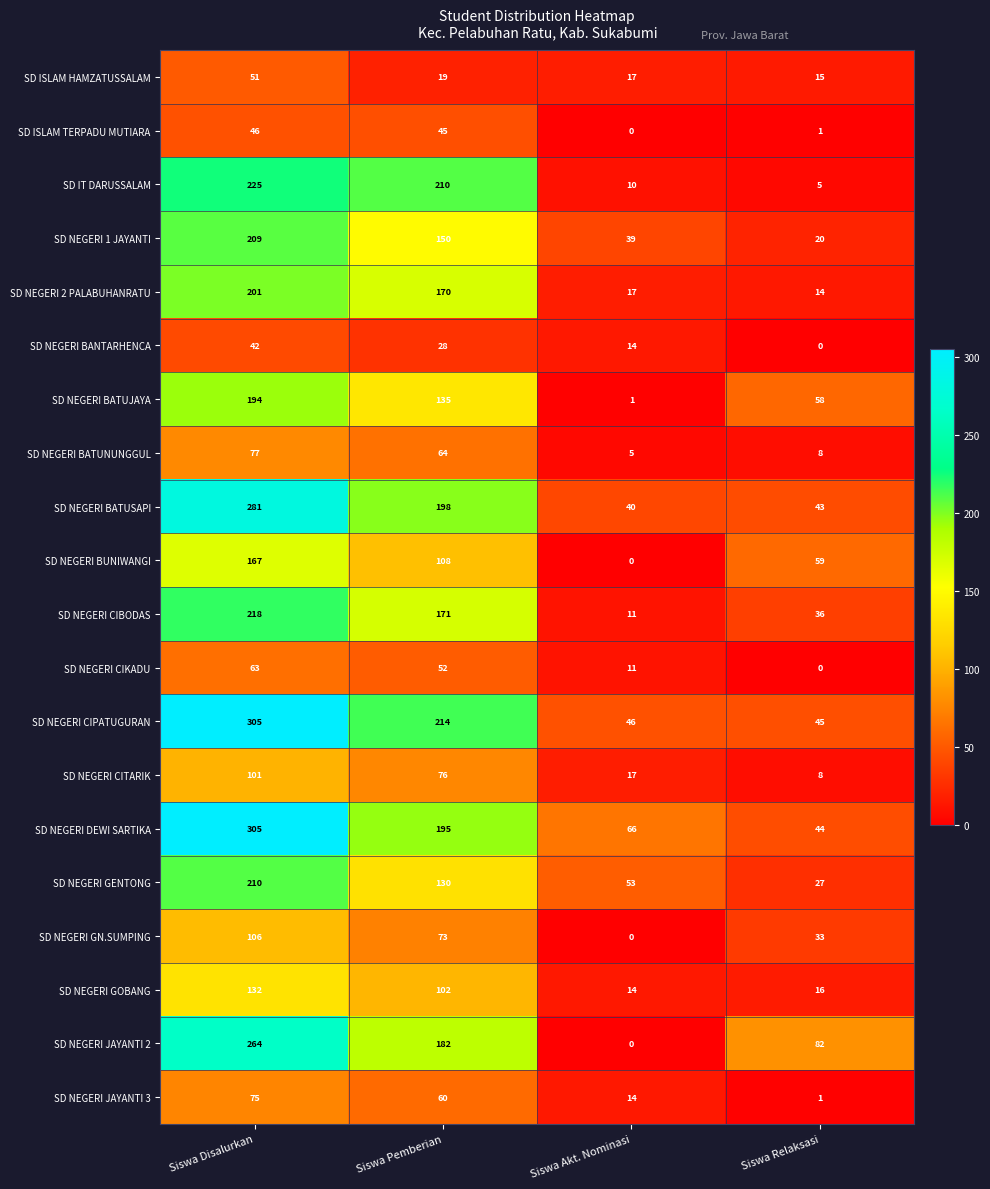

Is the value of SD NEGERI GENTONG at Siswa Pemberian greater than the value of SD NEGERI 1 JAYANTI at Siswa Relaksasi?

Yes